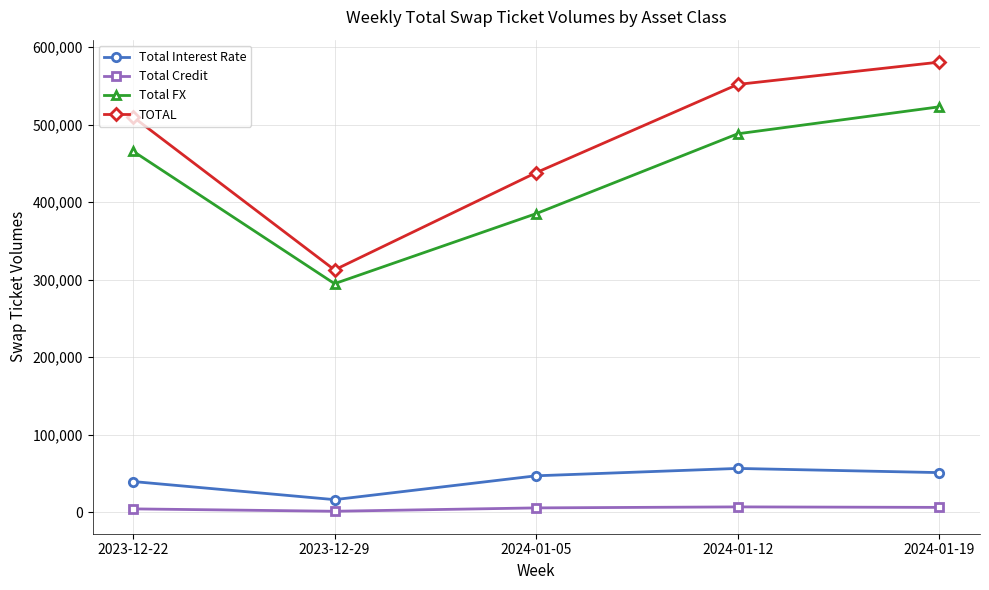

At which label is Total FX closest to 408990?

2024-01-05